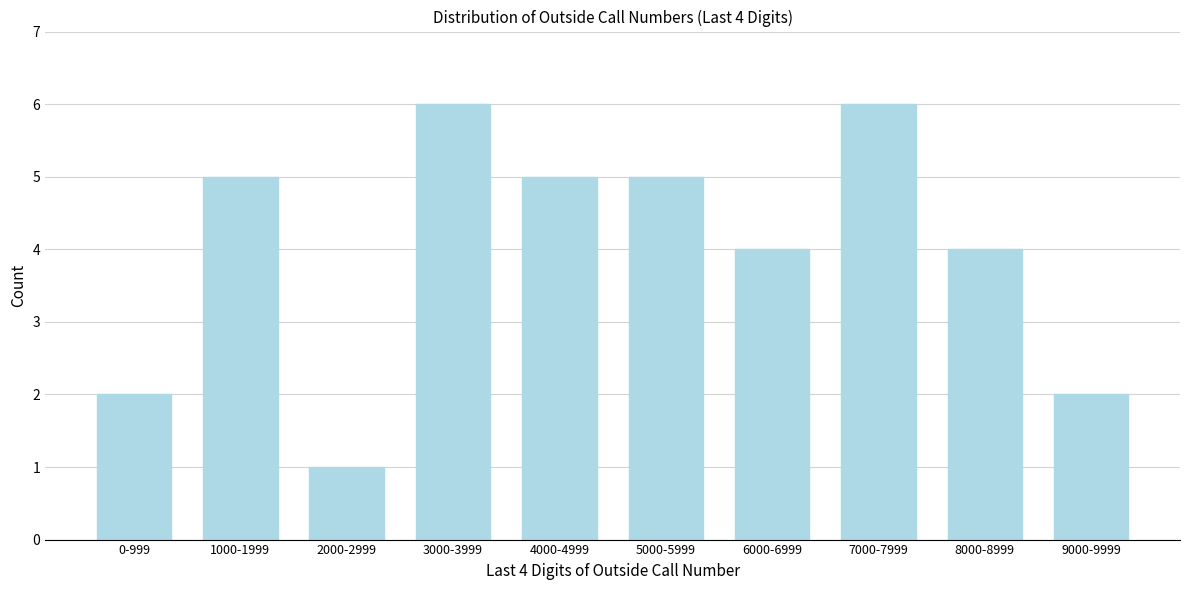

Reading left to right, extract all data points from this chart.

2	5	1	6	5	5	4	6	4	2